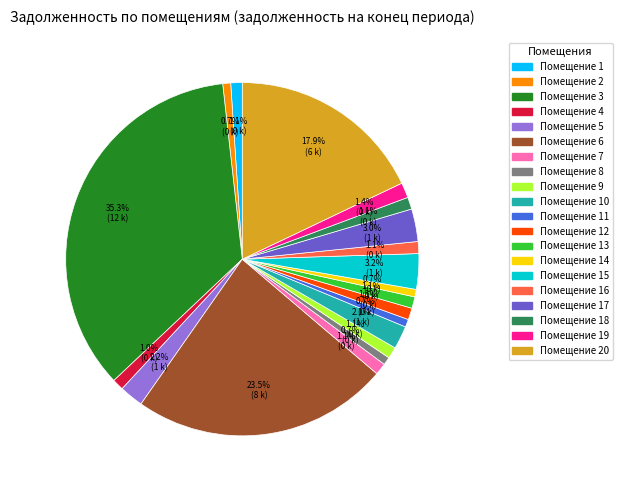

To the nearest percent, what is the average slice percentage?

5%